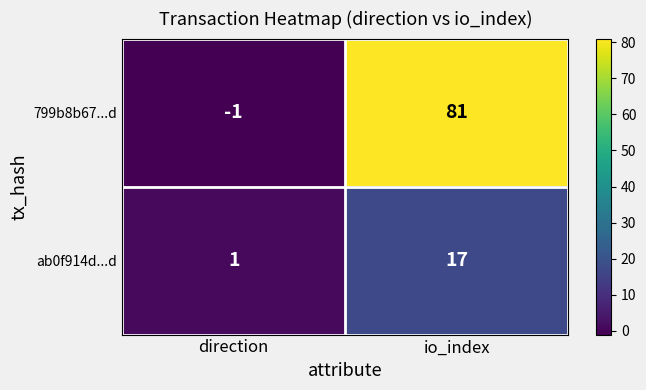

True or false: 799b8b67...d has a value of 81 at io_index.

True